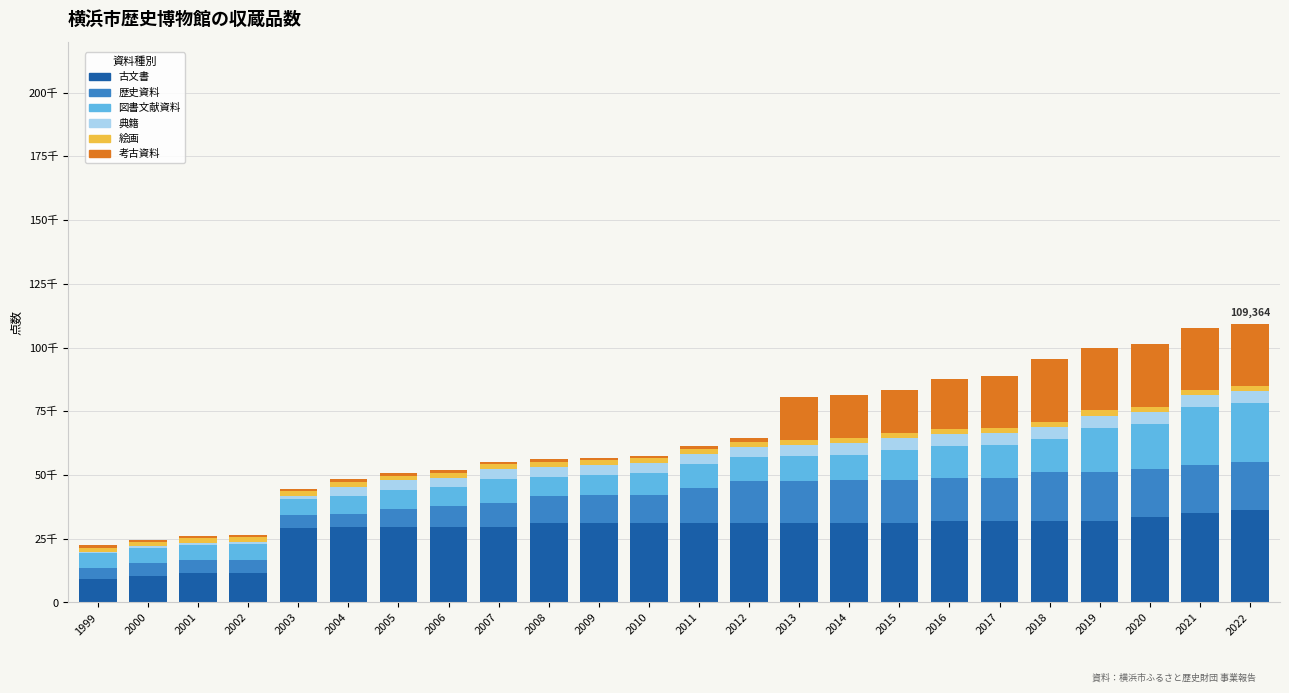

What is the minimum value for 古文書?

9105